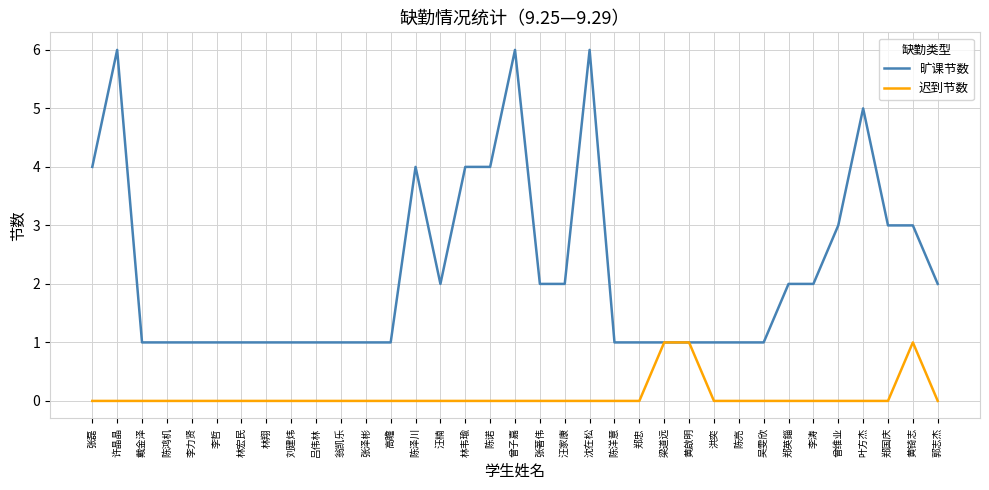

True or false: 迟到节数 has a value of 1 at 张磊.

False